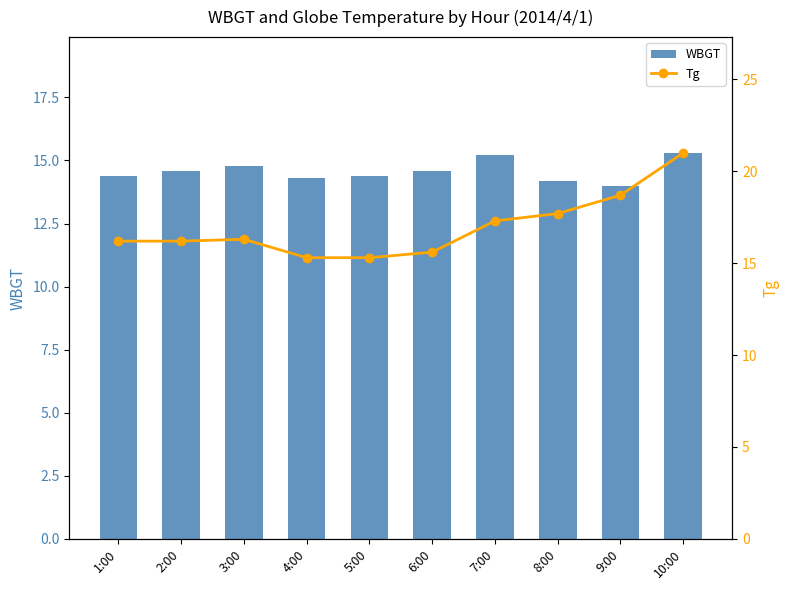

Are the bars horizontal?

No